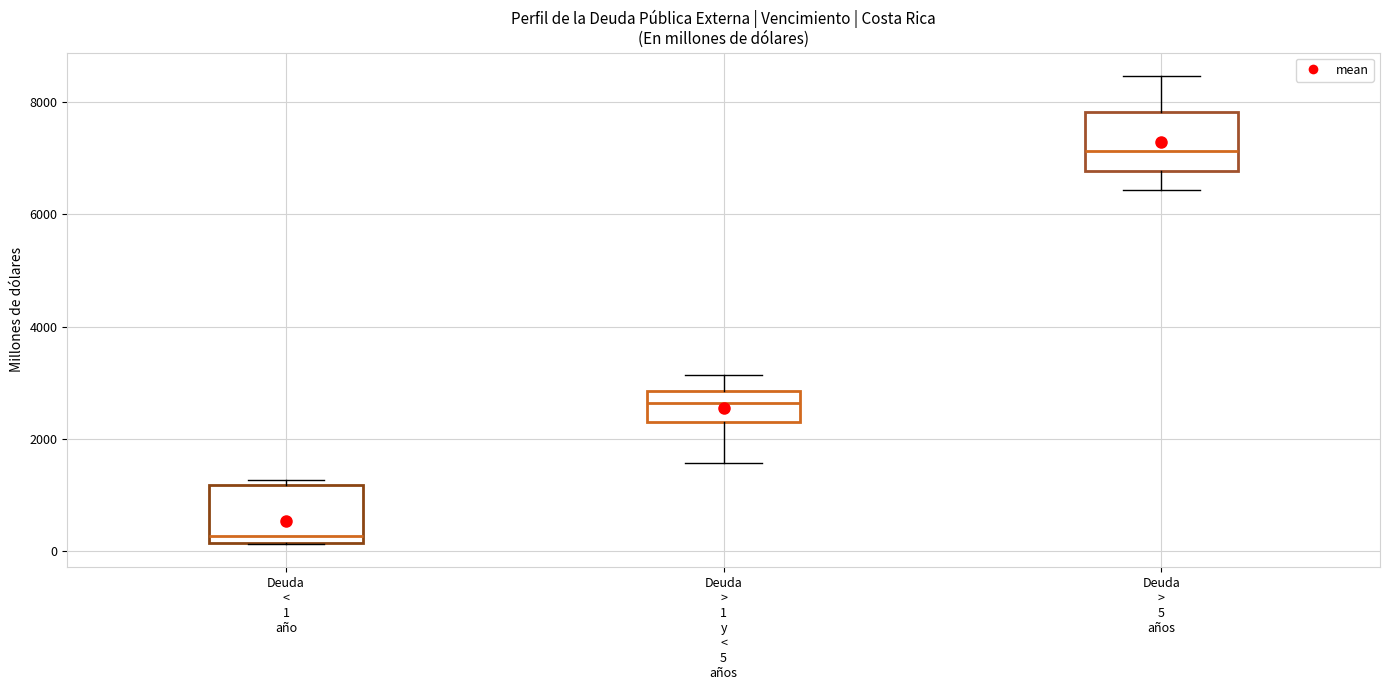

Reading left to right, read every box against the y-axis: the position of its median line, the range the box covers, and the ends of its whiskers. The values are not printed on the chart, so give them approximately, as read against the axis.

Deuda < 1 año: median 200 (just above the box's lower edge), box 200 to 1200, whiskers 200 to 1200 (just above the box's upper edge)
Deuda > 1 y < 5 años: median 2600, box 2400 to 2800, whiskers 1600 to 3200
Deuda > 5 años: median 7200, box 6800 to 7800, whiskers 6400 to 8400